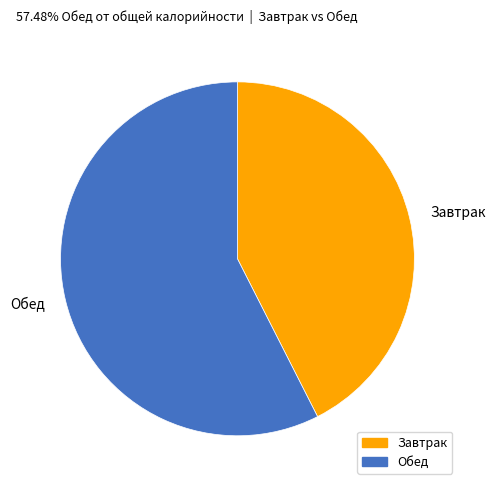

Does Обед account for over 50% of the chart?

Yes